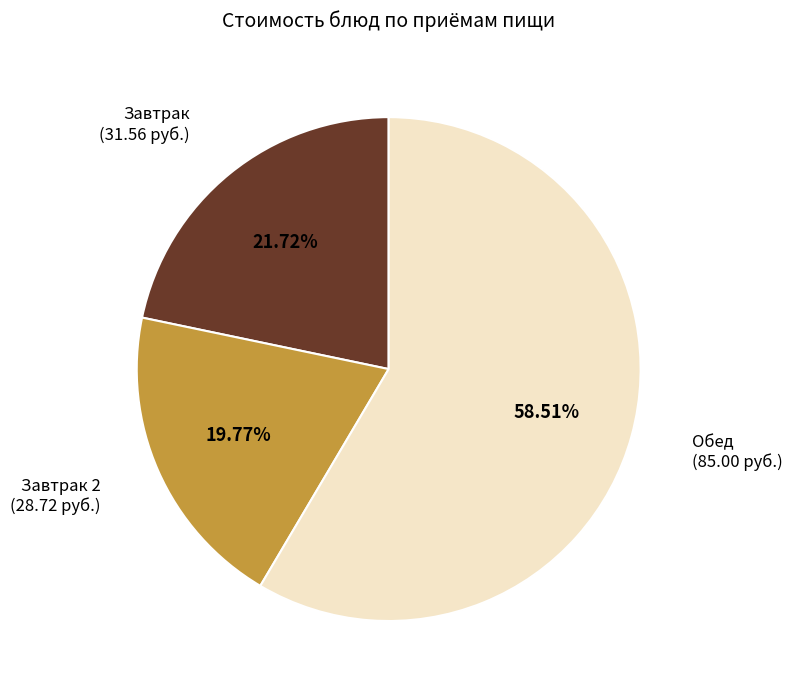

Does any single category account for the majority?

Yes